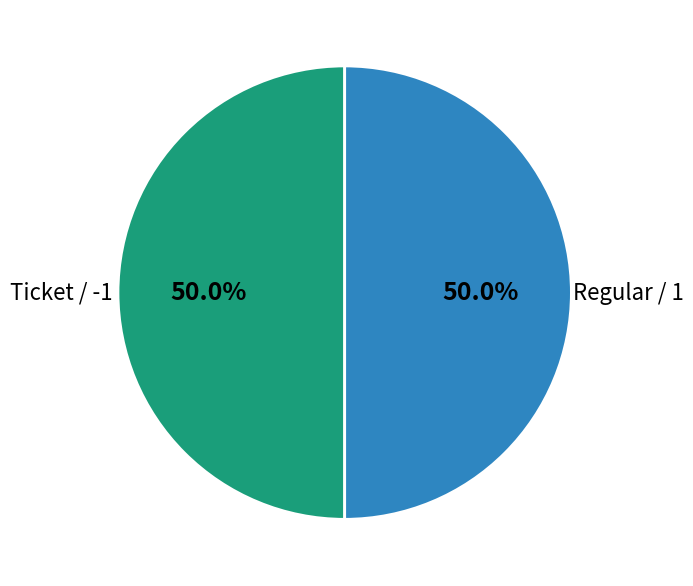

Rank the categories by value from highest to lowest.

Regular, Ticket